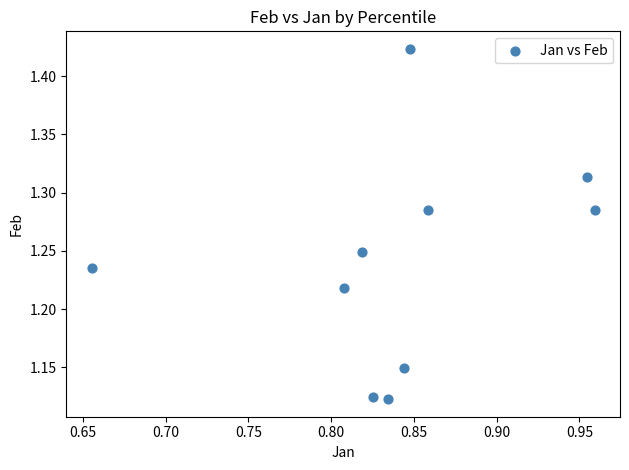

What is the range of X values (max minus min)?

0.3